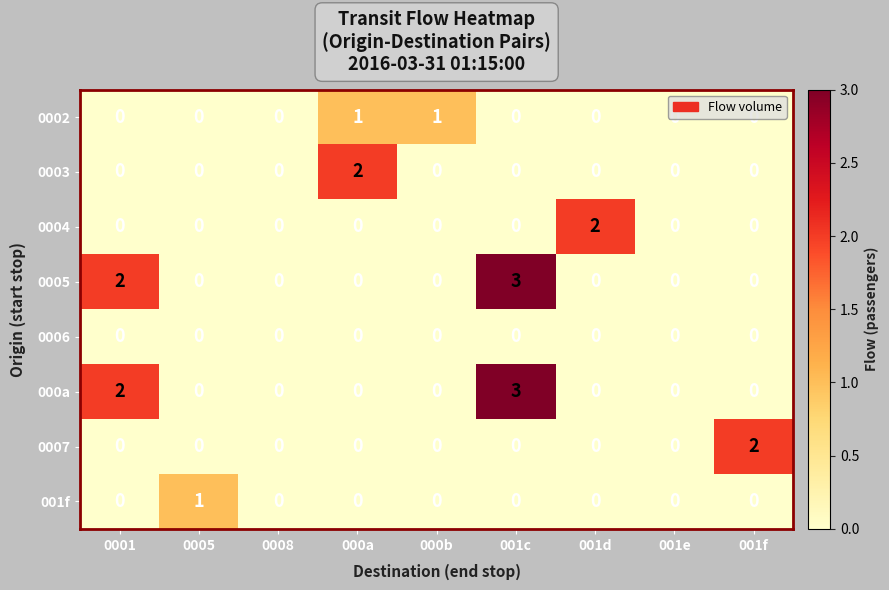

At which label does 0004 reach its peak?

001d